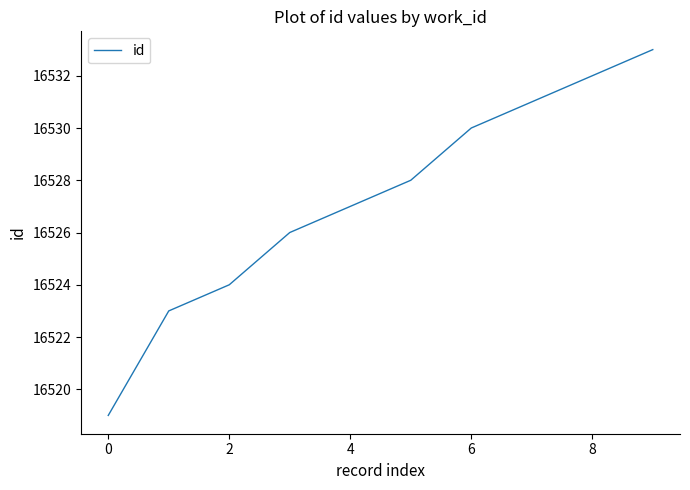

What is the difference between the maximum and minimum values?

14